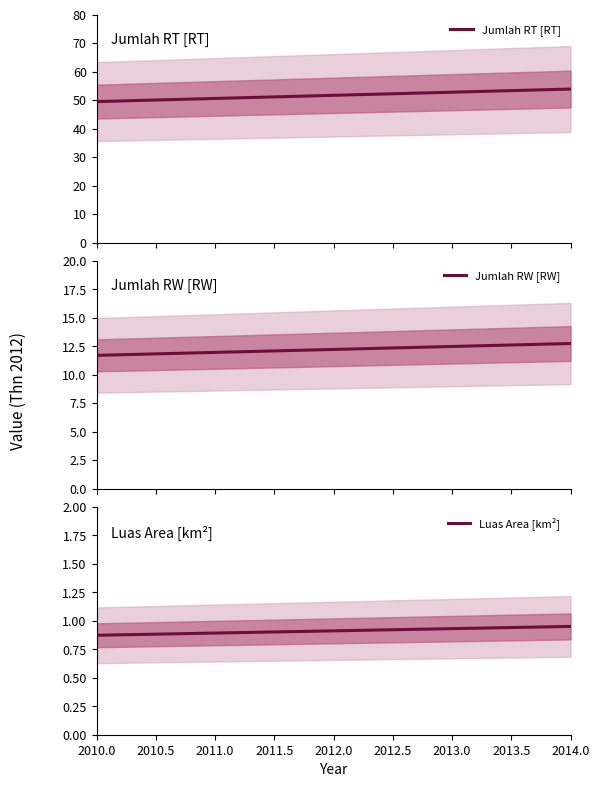

What is the maximum value for Jumlah RT [RT]?

53.9